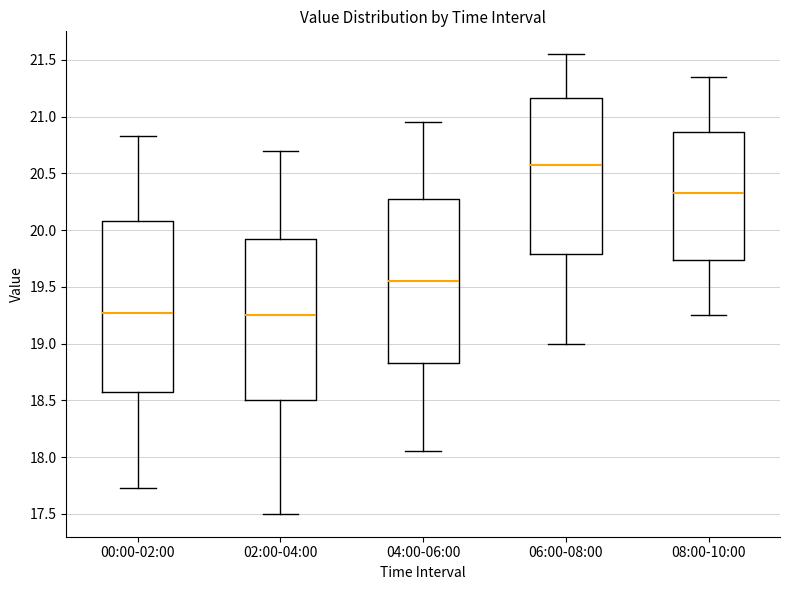

Comparing the boxes themselves (not the whiskers), which one is the tallest?

00:00-02:00